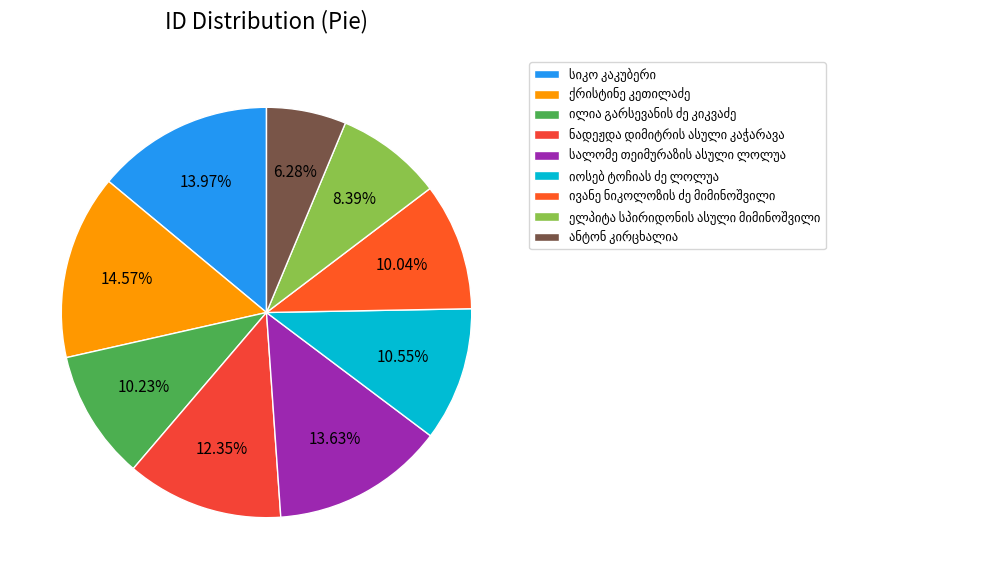

How many slices are in this pie chart?

9